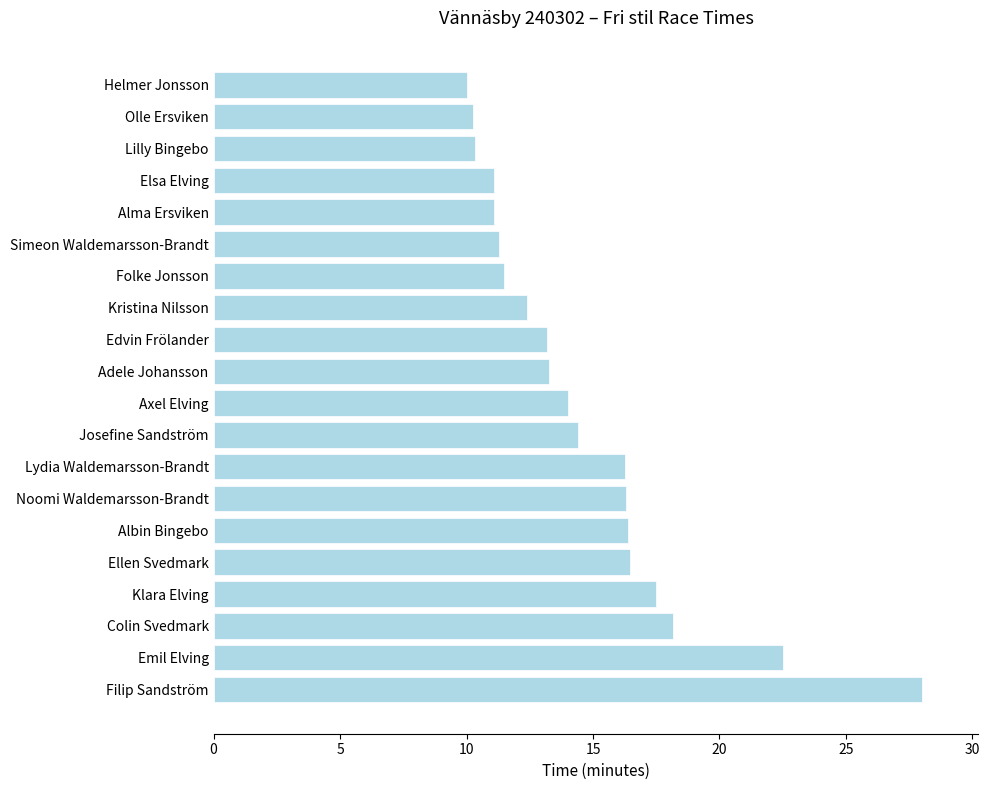

Count the number of data series in this chart.

1